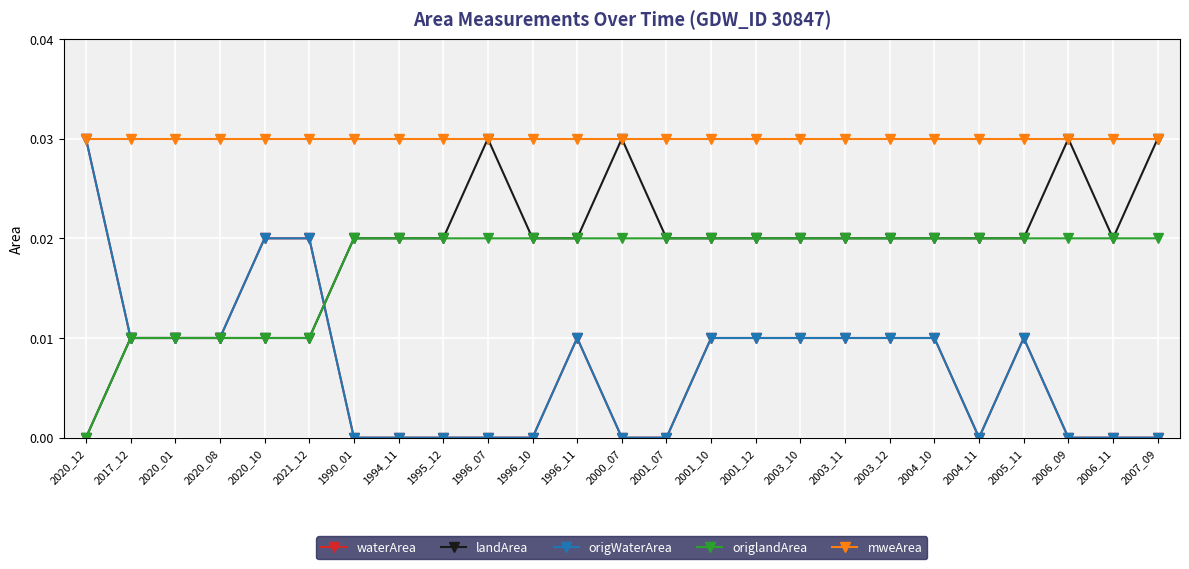

At which category does landArea reach its first local valley?

2006_11